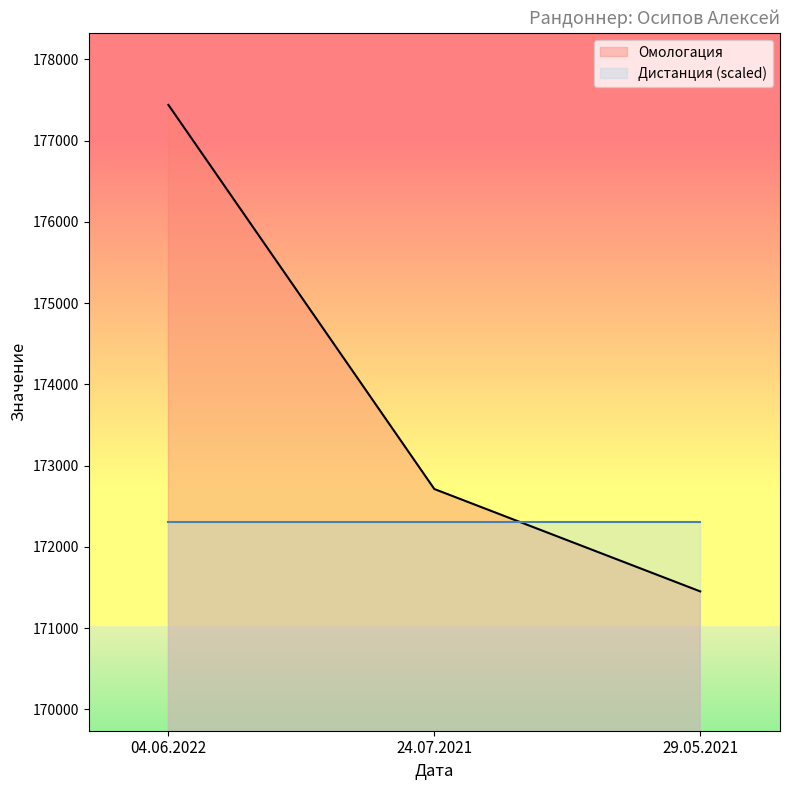

Rank the categories by value from lowest to highest.

29.05.2021, 24.07.2021, 04.06.2022